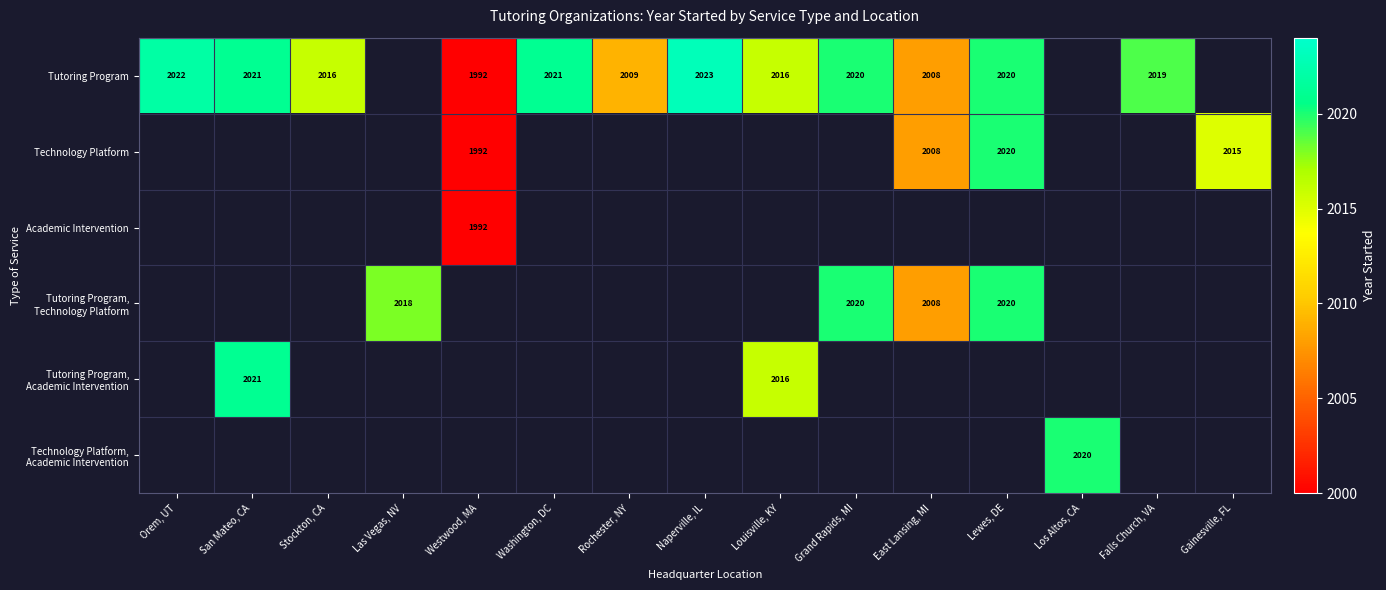

The Academic Intervention series shows 1992 at Westwood, MA. True or false?

True